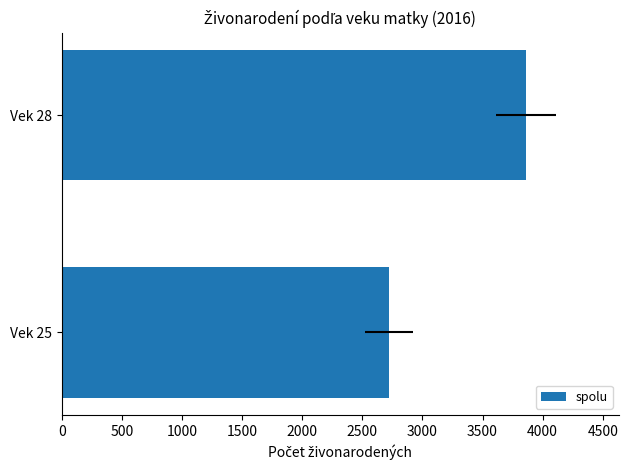

What is the sum of all values?

6583